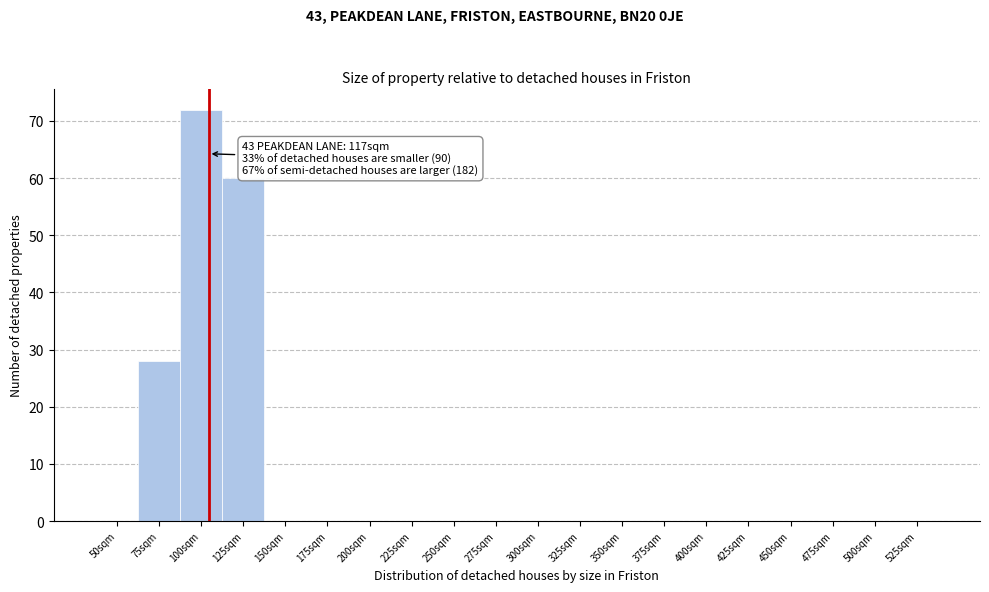

Reading left to right, what are all the values shown in this chart?

50sqm=0	75sqm=28	100sqm=72	125sqm=60	150sqm=0	175sqm=0	200sqm=0	225sqm=0	250sqm=0	275sqm=0	300sqm=0	325sqm=0	350sqm=0	375sqm=0	400sqm=0	425sqm=0	450sqm=0	475sqm=0	500sqm=0	525sqm=0